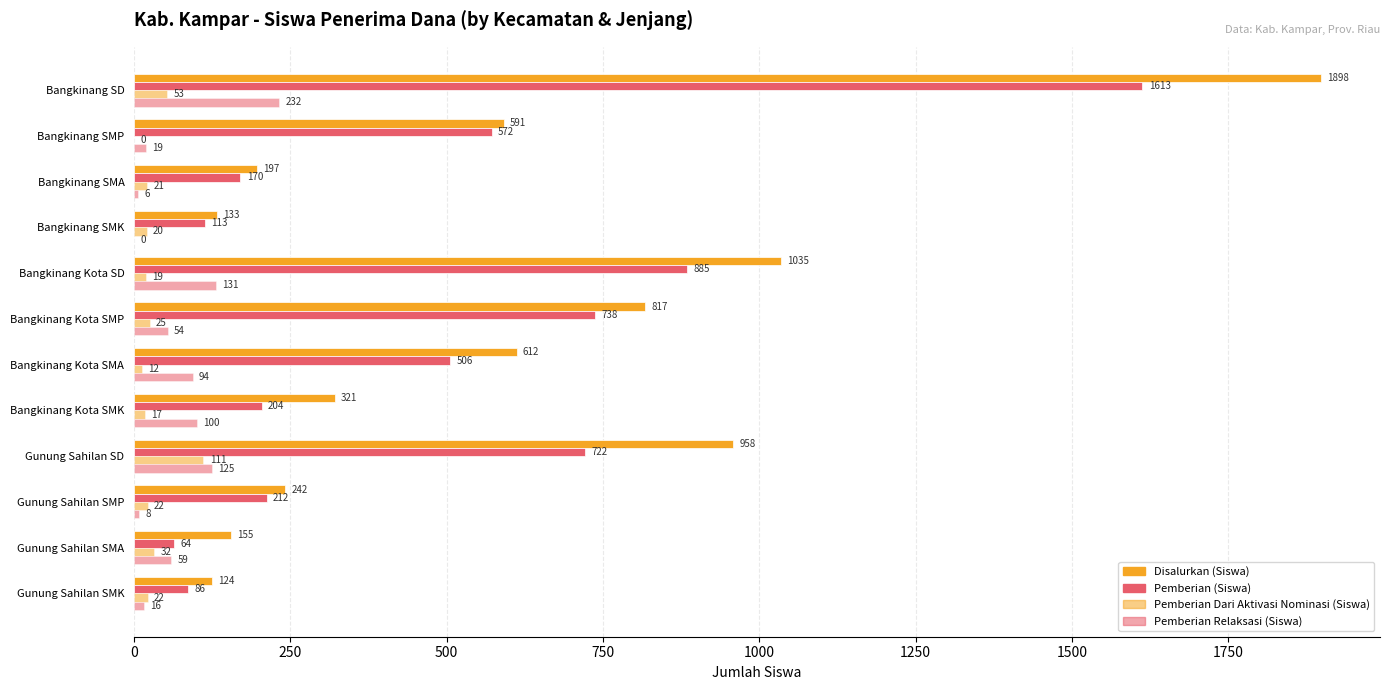

How many positive values does the Pemberian Dari Aktivasi Nominasi (Siswa) series have?

11